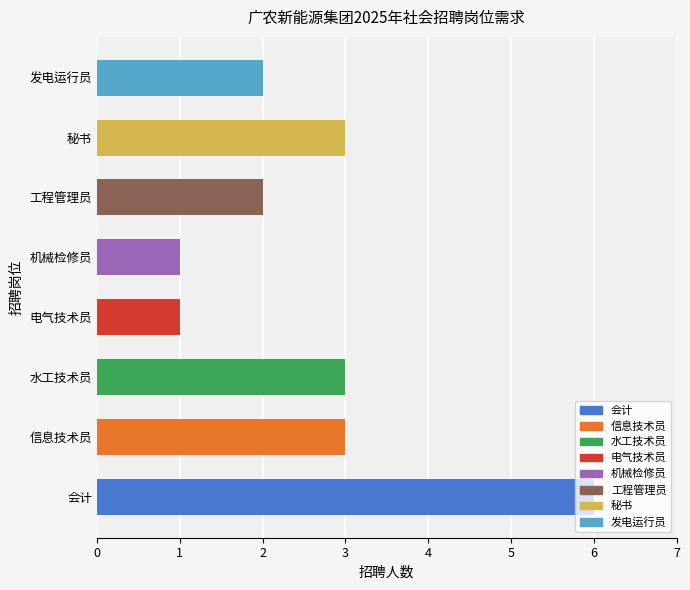

Is it true that the value at 机械检修员 is 1?

True